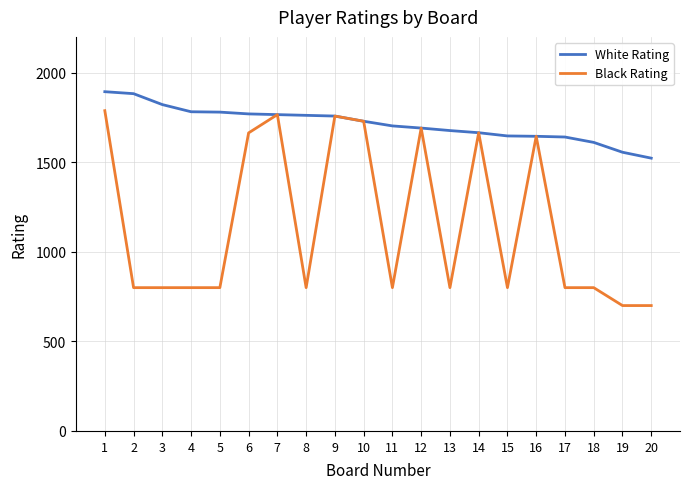

The value of Black Rating at 9 is 1758. True or false?

True